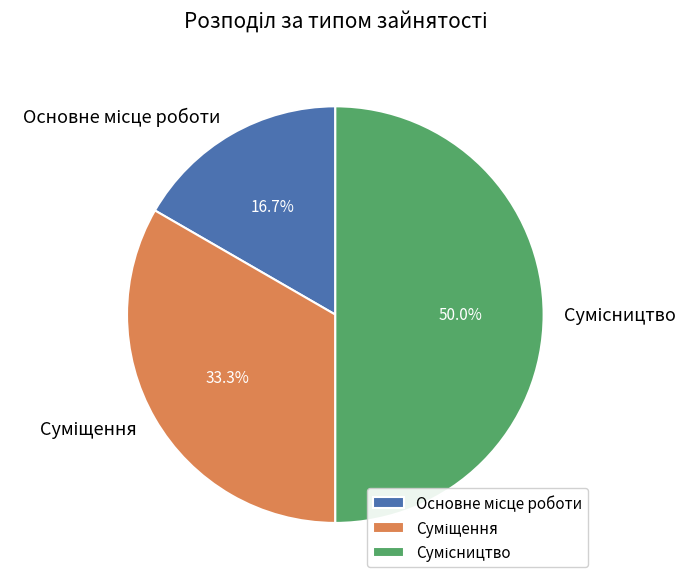

How many segments does this pie chart have?

3